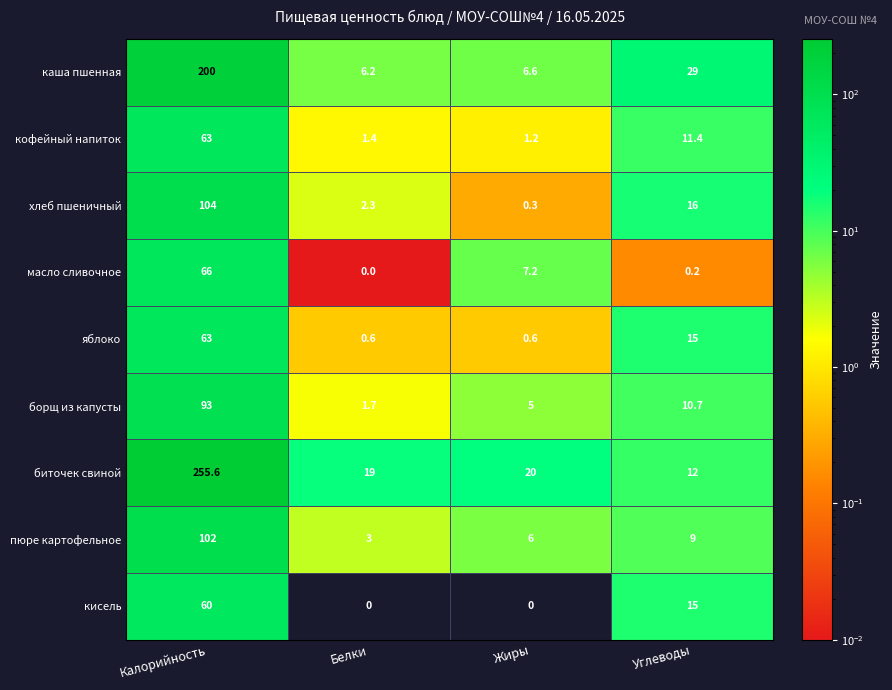

The value of масло сливочное at Углеводы is 0.2. True or false?

True